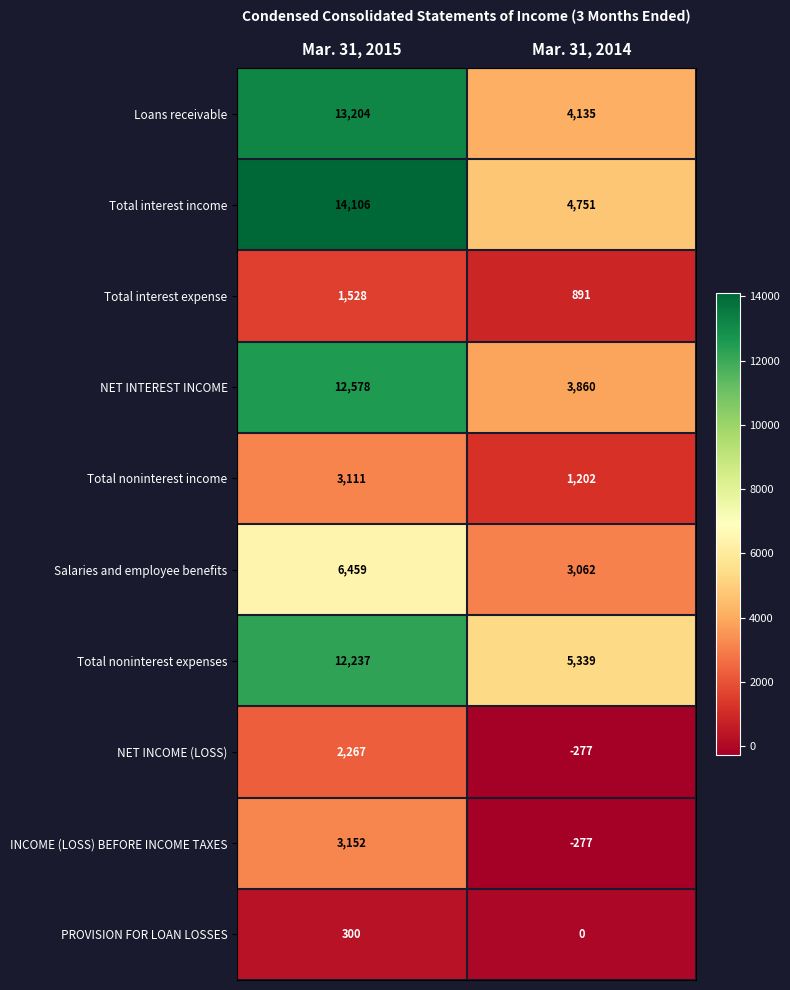

List the labels in order of NET INTEREST INCOME value, smallest first.

Mar. 31, 2014, Mar. 31, 2015